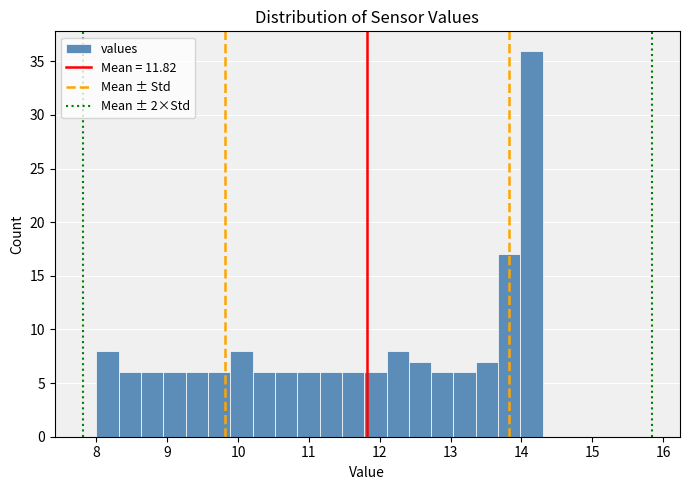

Read against the x-axis, roughly where is the centre of the tallest bar?

14.1